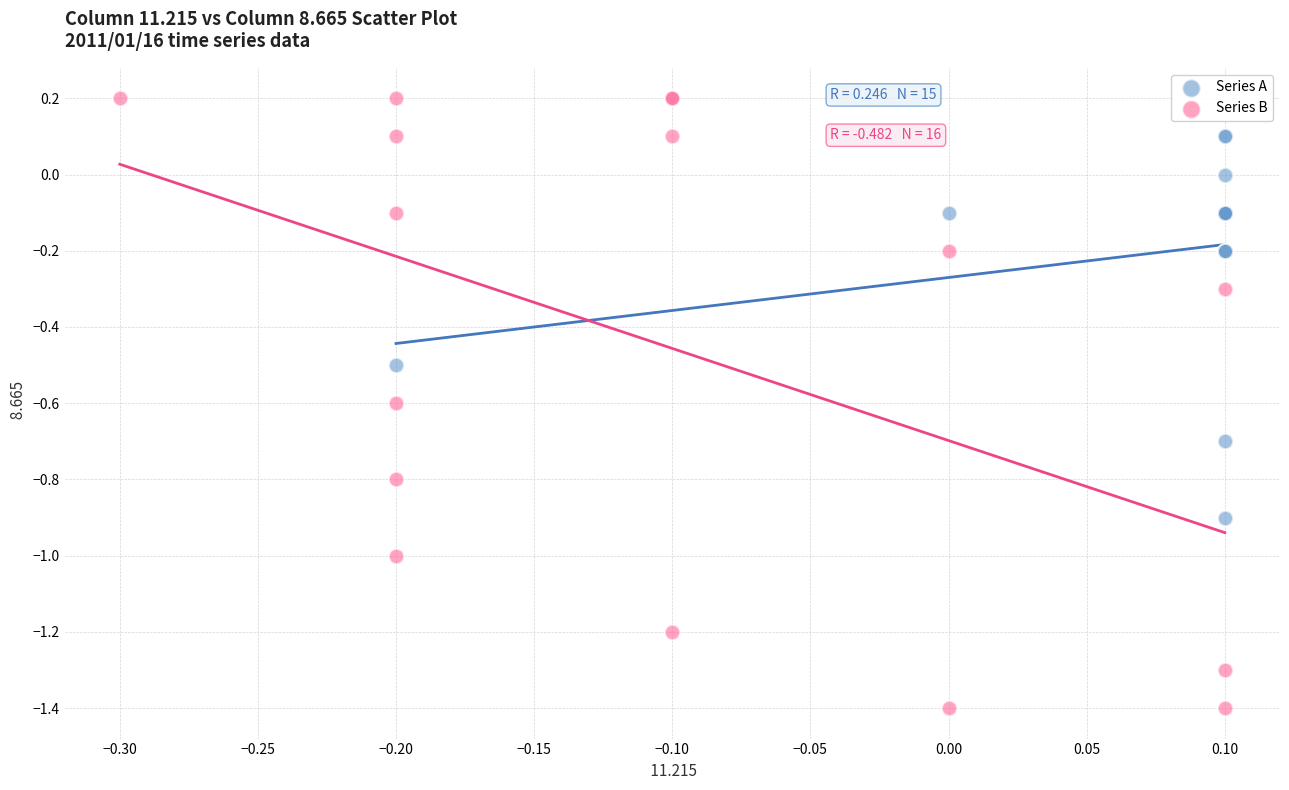

Which series has the widest spread of Y values?

Series B